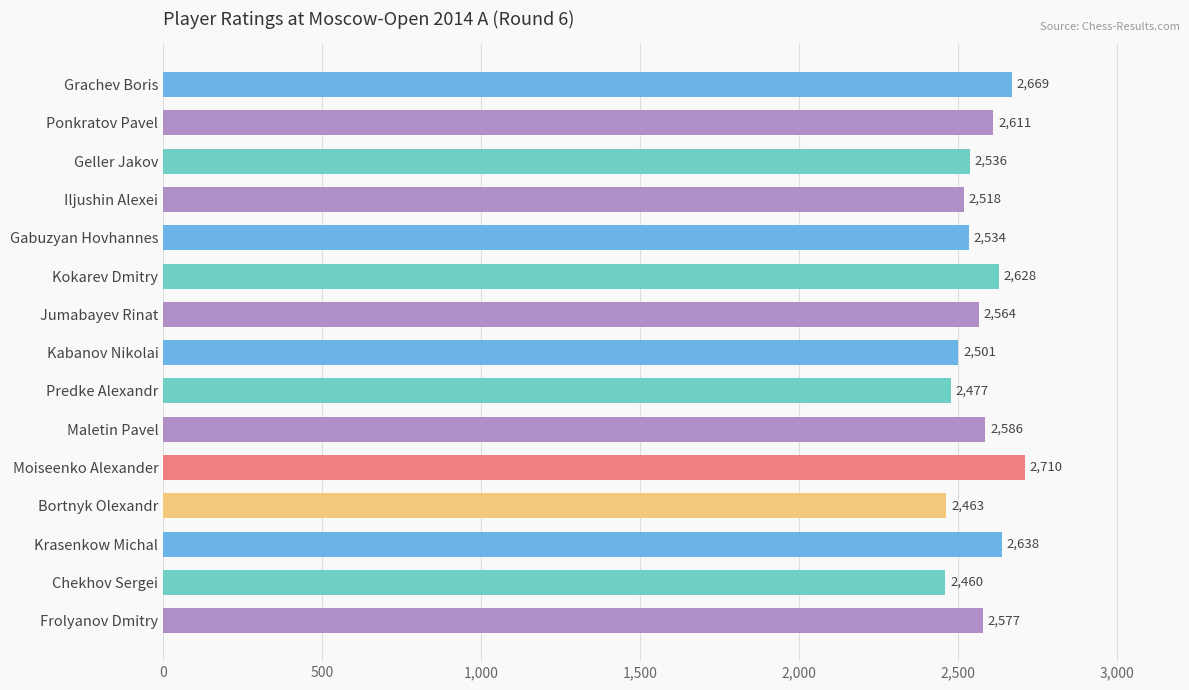

What is the value of the 12th bar from the top?

2463